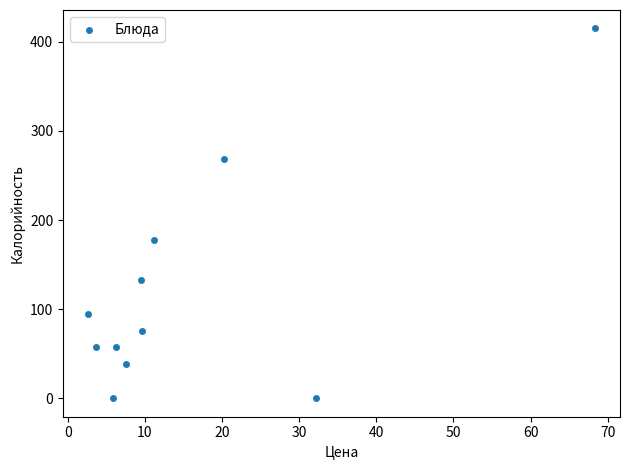

What is the average X value?

16.1